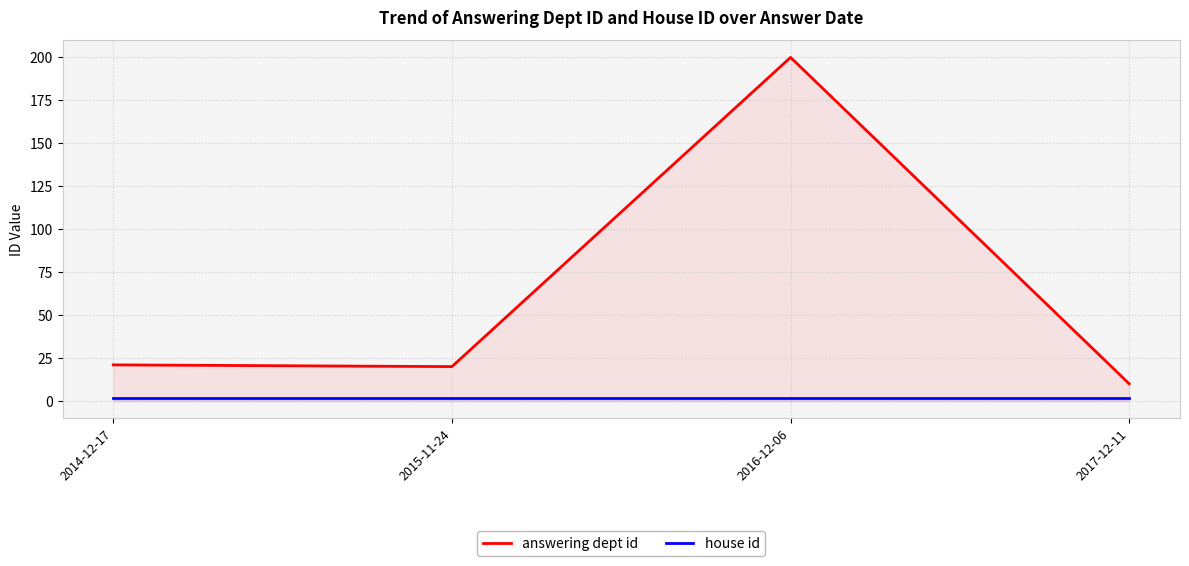

At which category is the sum across all series the highest?

2016-12-06